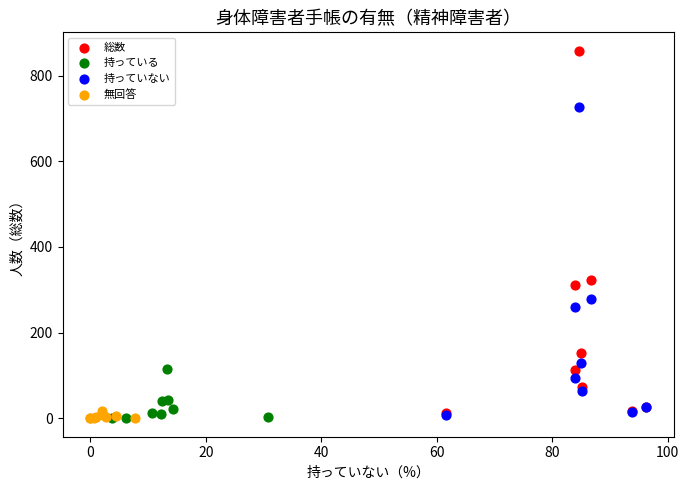

Which series contains the highest Y value?

総数